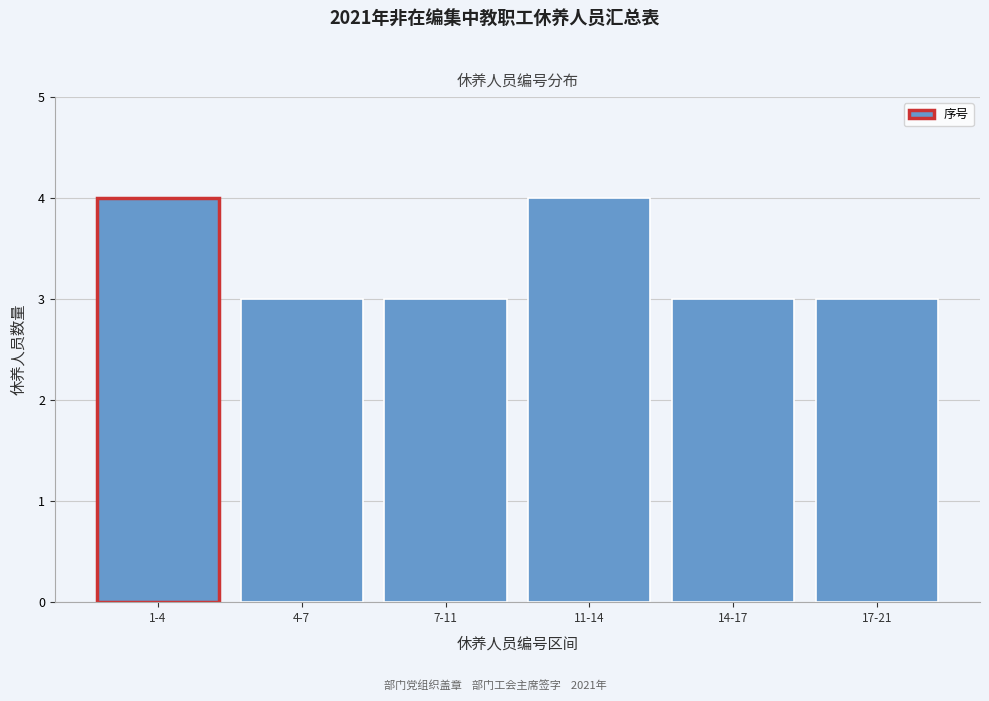

Reading right to left, transcribe all the data shown in this chart.

3	3	4	3	3	4